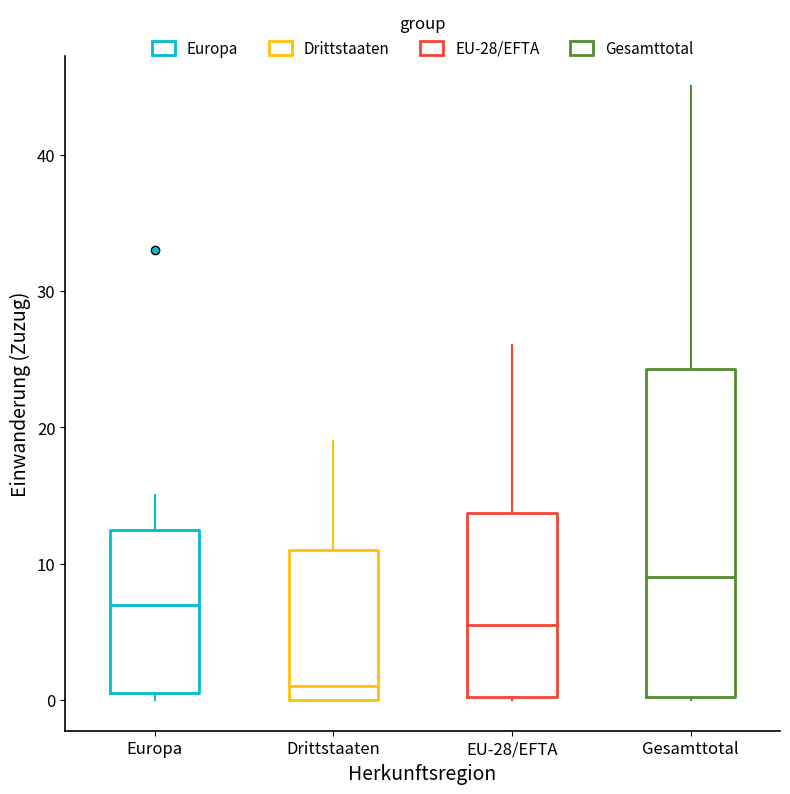

Reading left to right, read every box against the y-axis: the position of its median line, the range the box covers, and the ends of its whiskers. The values are not printed on the chart, so give them approximately, as read against the axis.

Europa: median 7, box 1 to 13, whiskers 0 to 15
Drittstaaten: median 1, box 0 to 11, whiskers 0 to 19
EU-28/EFTA: median 6, box 0 to 14, whiskers 0 to 26
Gesamttotal: median 9, box 0 to 24, whiskers 0 to 45